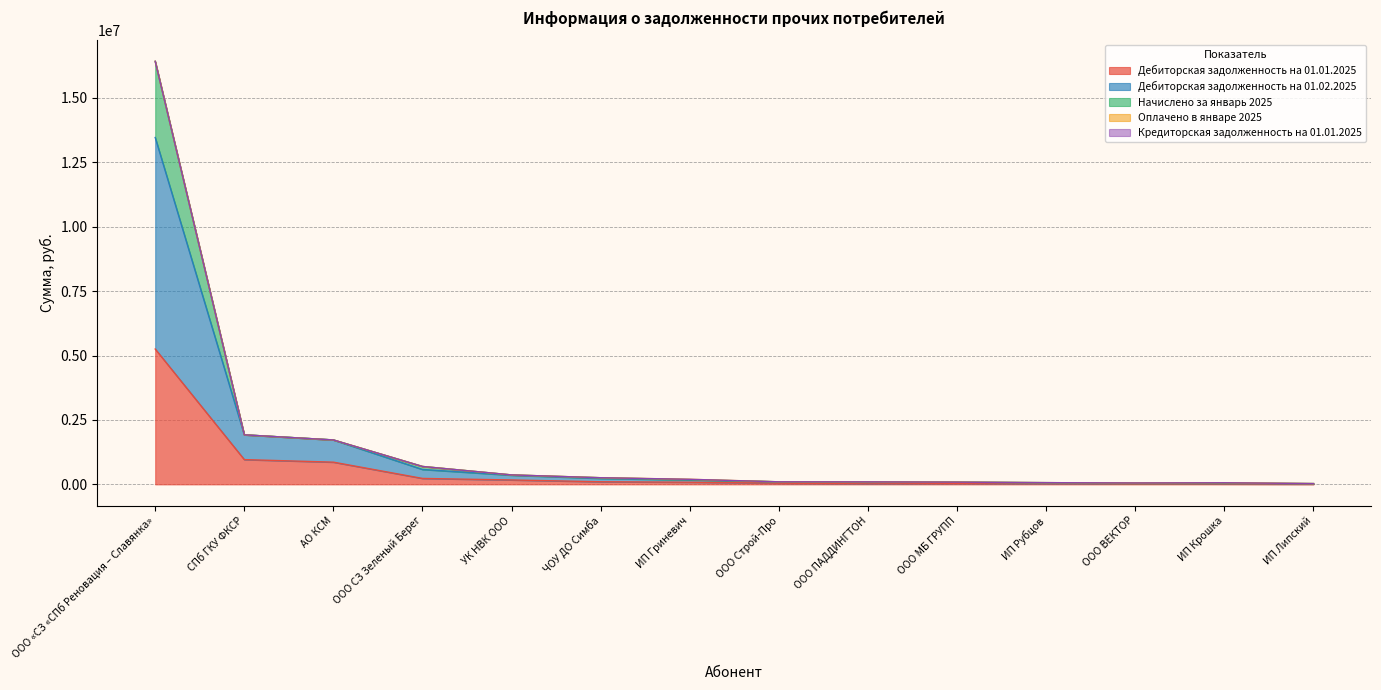

At which category is the sum across all series the highest?

ООО «СЗ «СПб Реновация – Славянка»